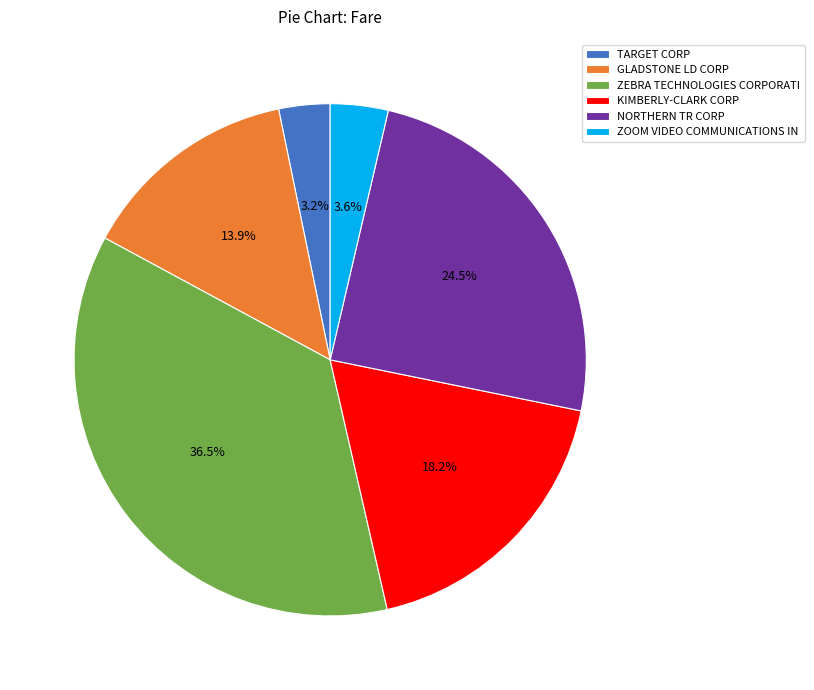

What is the largest slice in the pie chart?

ZEBRA TECHNOLOGIES CORPORATI